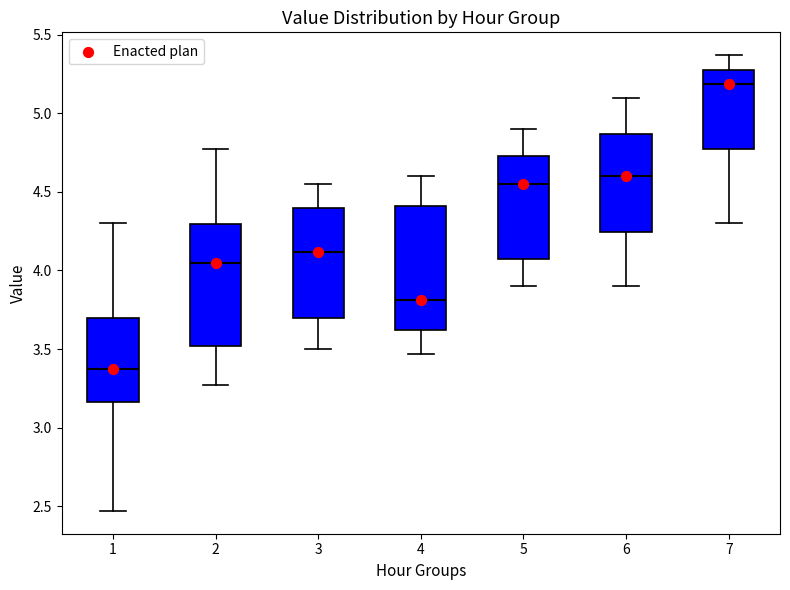

Reading left to right, read every box against the y-axis: the position of its median line, the range the box covers, and the ends of its whiskers. The values are not printed on the chart, so give them approximately, as read against the axis.

1: median 3.40, box 3.15 to 3.70, whiskers 2.45 to 4.30
2: median 4.05, box 3.50 to 4.30, whiskers 3.25 to 4.75
3: median 4.10, box 3.70 to 4.40, whiskers 3.50 to 4.55
4: median 3.80, box 3.60 to 4.40, whiskers 3.45 to 4.60
5: median 4.55, box 4.10 to 4.75, whiskers 3.90 to 4.90
6: median 4.60, box 4.25 to 4.85, whiskers 3.90 to 5.10
7: median 5.20, box 4.80 to 5.30, whiskers 4.30 to 5.35